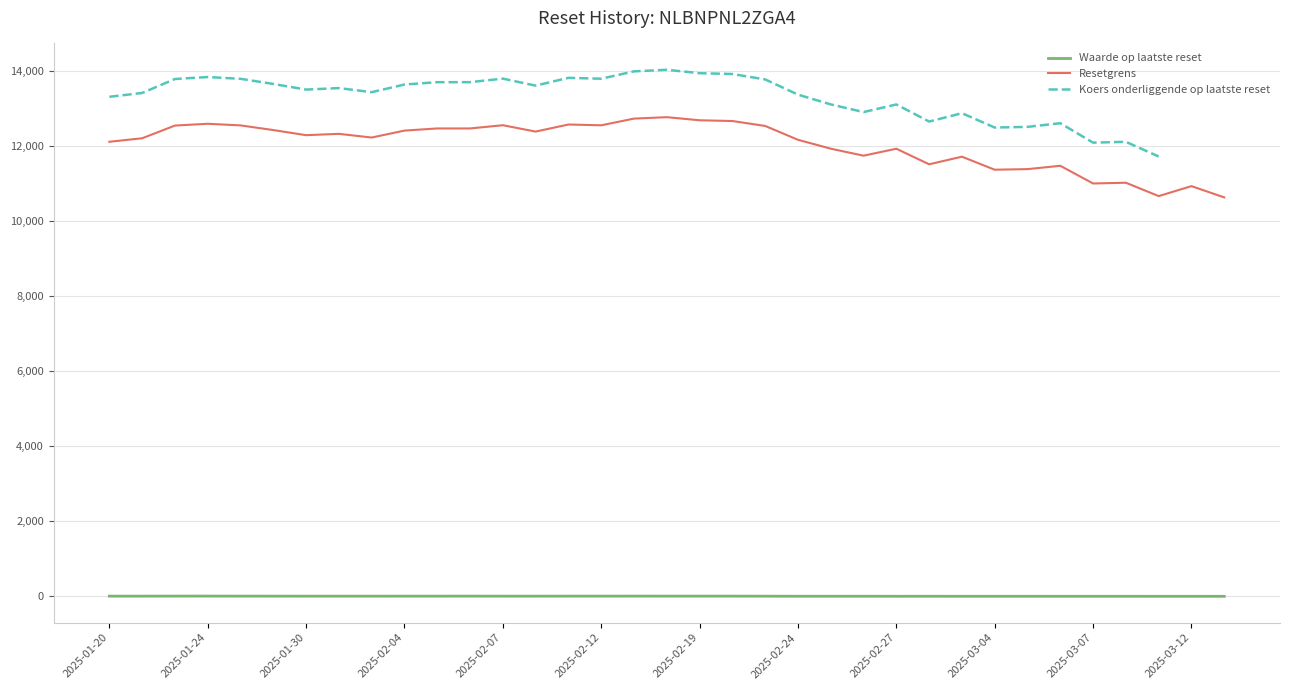

True or false: Resetgrens and Waarde op laatste reset cross at least once.

False